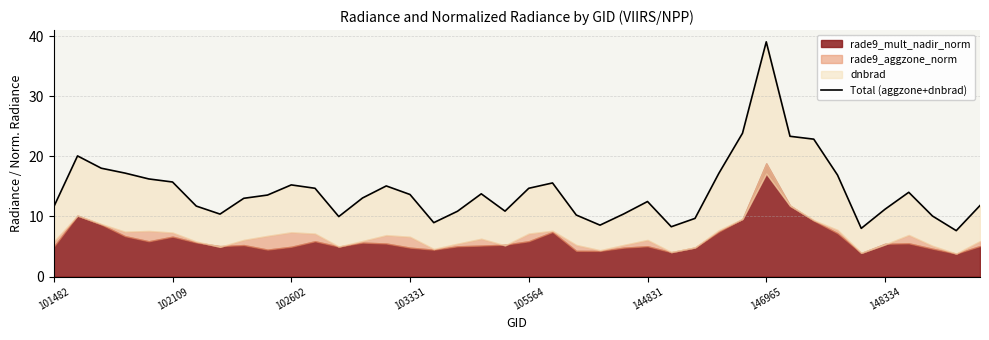

What is the difference between the values at 14 and 10?

0.2